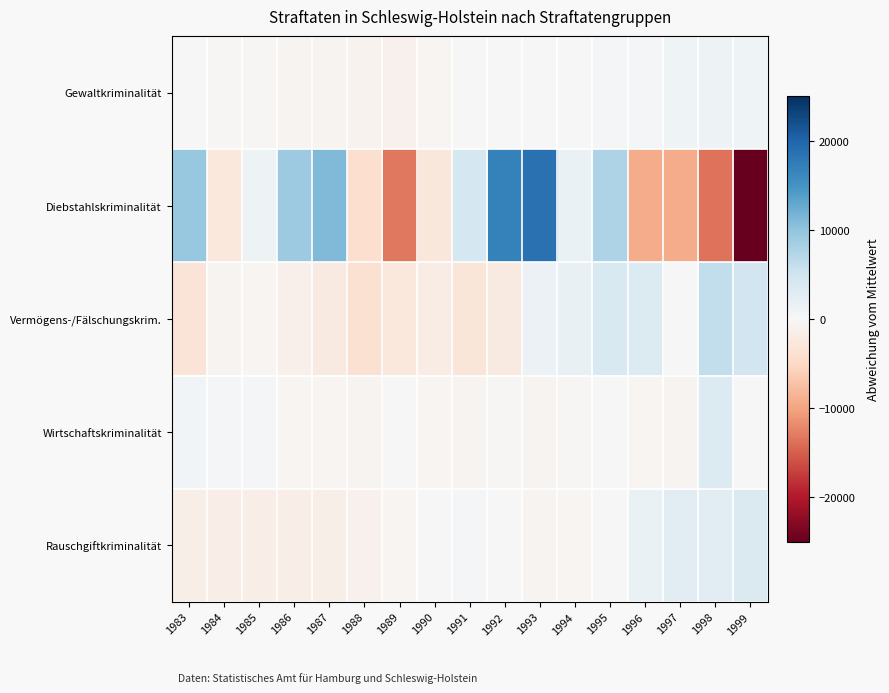

Reading left to right, list all the values displayed in this chart.

Gewaltkriminalität: 1983=-29.2	1984=-353.2	1985=-338.2	1986=-711.2	1987=-610.2	1988=-908.2	1989=-1156.2	1990=-556.2	1991=-23.2	1992=47.8	1993=5.8	1994=142.8	1995=556.8	1996=585.8	1997=979.8	1998=1247.8	1999=1119.8
Diebstahlskriminalität: 1983=9454.8	1984=-2621.2	1985=1360.8	1986=9075.8	1987=10972.8	1988=-4242.2	1989=-13240.2	1990=-2883.2	1991=4426.8	1992=17002.8	1993=18627.8	1994=1589.8	1995=7786.8	1996=-9309.2	1997=-9303.2	1998=-13624.2	1999=-25075.2
Vermögens-/Fälschungskrim.: 1983=-3156.8	1984=-690.8	1985=-402.8	1986=-1346.8	1987=-2324.8	1988=-3736.8	1989=-2574.8	1990=-1875.8	1991=-2955.8	1992=-2340.8	1993=1433.2	1994=1826.2	1995=3737.2	1996=3502.2	1997=-106.8	1998=6250.2	1999=4763.2
Wirtschaftskriminalität: 1983=599.2	1984=389.2	1985=270.2	1986=-581.8	1987=-423.8	1988=-719.8	1989=140.2	1990=-432.8	1991=-665.8	1992=-253.8	1993=-642.8	1994=-290.8	1995=-49.8	1996=-395.8	1997=-616.8	1998=3483.2	1999=191.2
Rauschgiftkriminalität: 1983=-1470.1	1984=-1690.1	1985=-1709.1	1986=-1736.1	1987=-1520.1	1988=-1028.1	1989=-470.1	1990=-47.1	1991=364.9	1992=-106.1	1993=-630.1	1994=-510.1	1995=-14.1	1996=1612.9	1997=2567.9	1998=2754.9	1999=3630.9